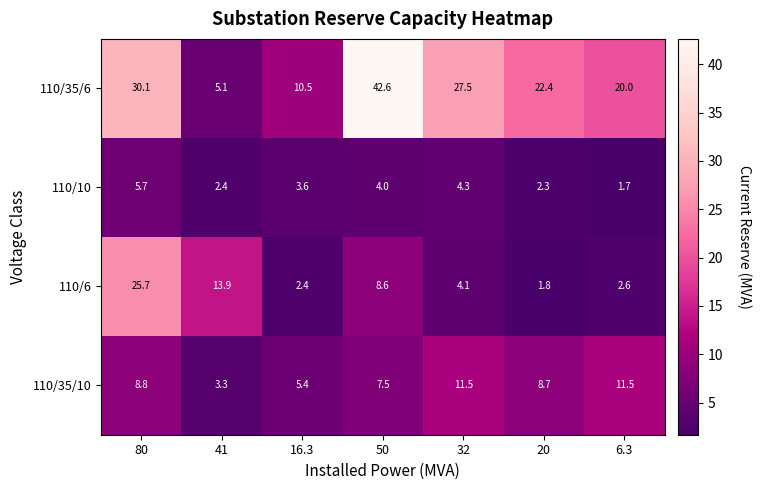

Between 80 and 50, which series saw the biggest shift?

110/6